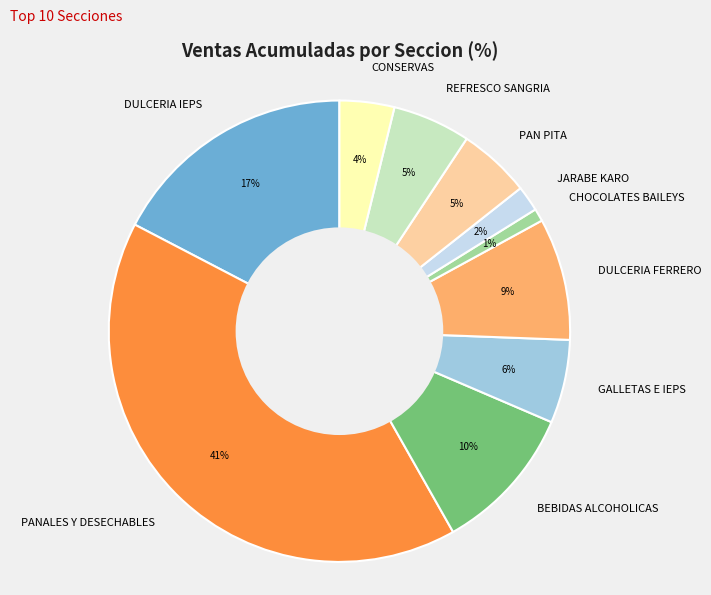

The CHOCOLATES BAILEYS slice represents 1% of the pie. True or false?

True